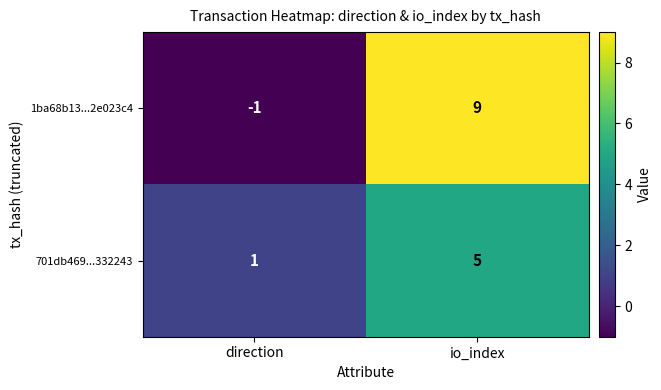

Which series has the largest total across all categories?

1ba68b13...2e023c4